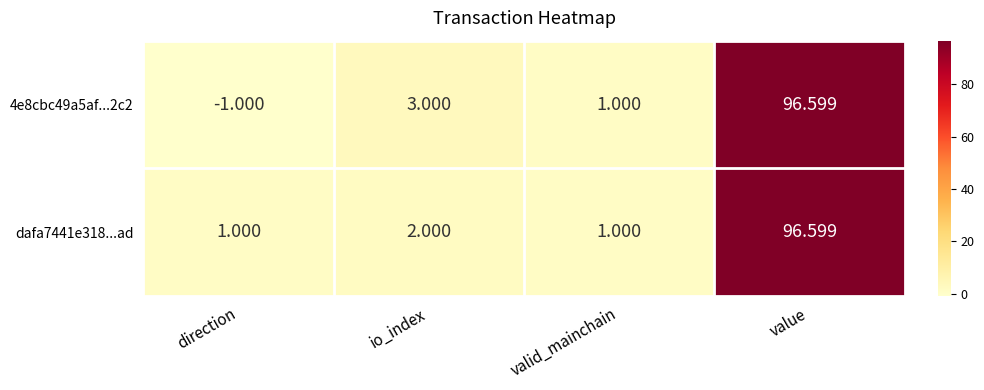

Rank the categories by 4e8cbc49a5af...2c2 value from lowest to highest.

direction, valid_mainchain, io_index, value